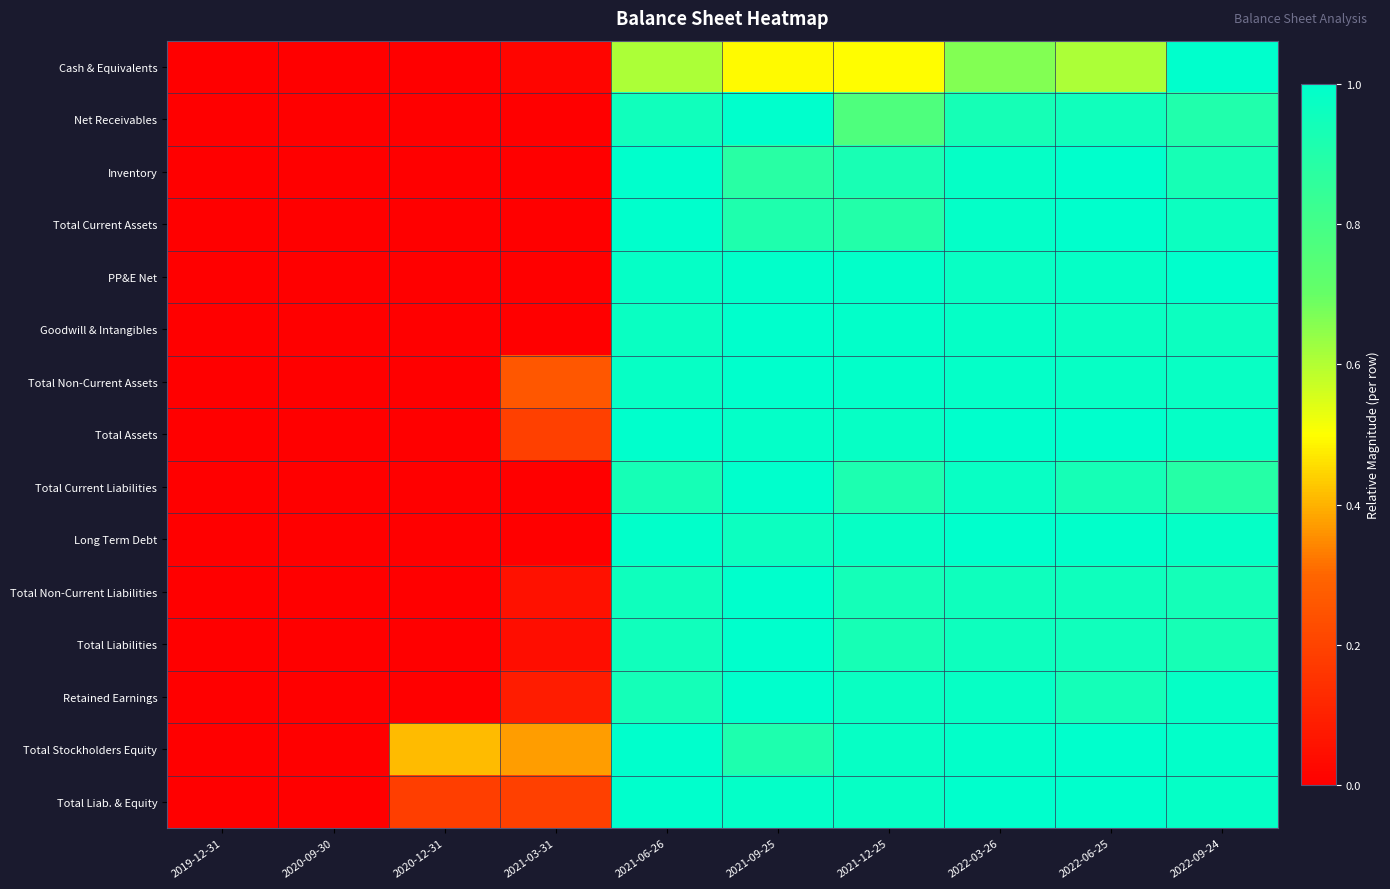

At how many categories does at least one series exceed 0?

9